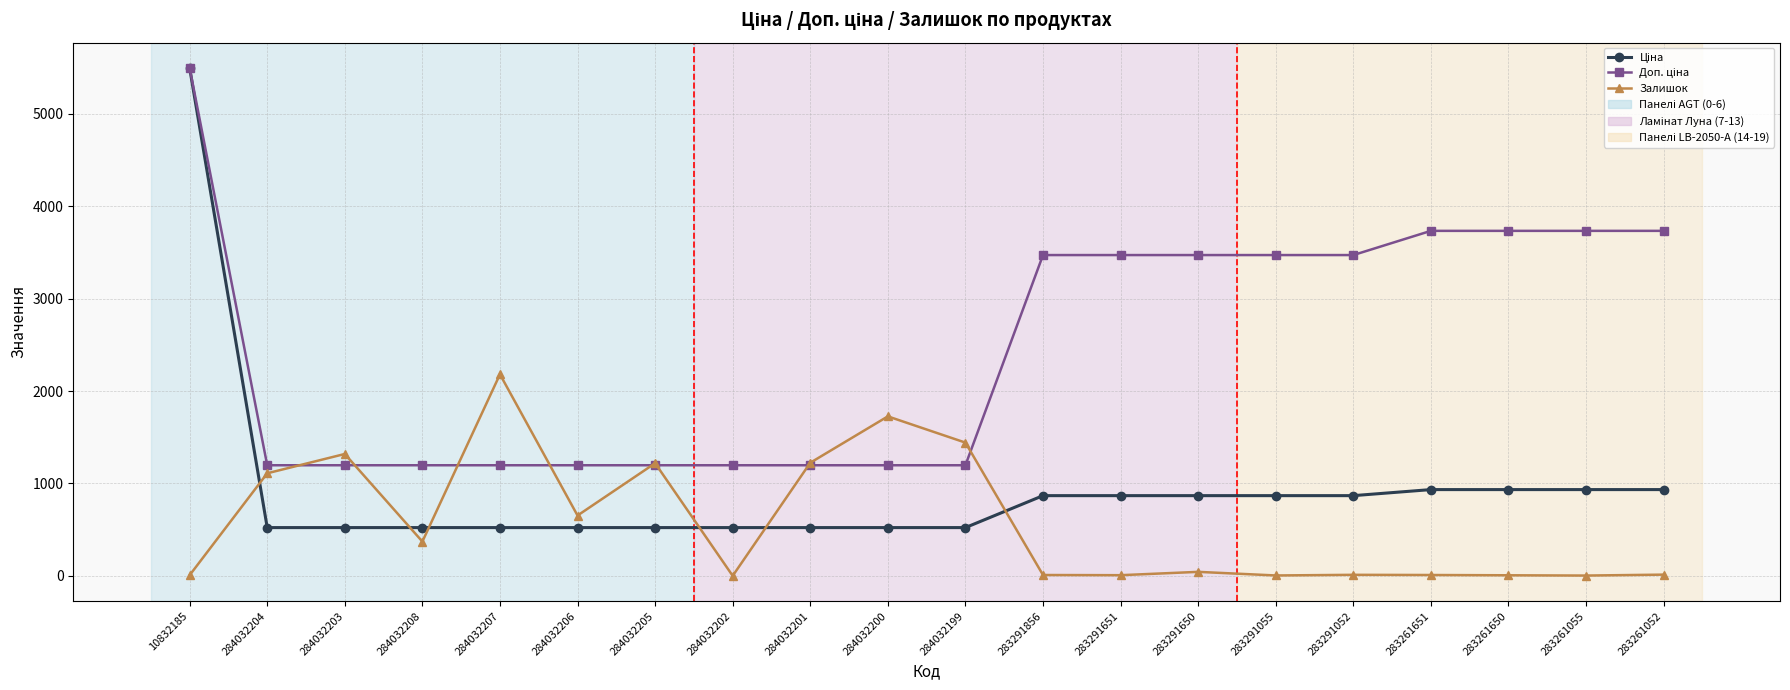

What is the highest value of the Залишок series?

2181.0